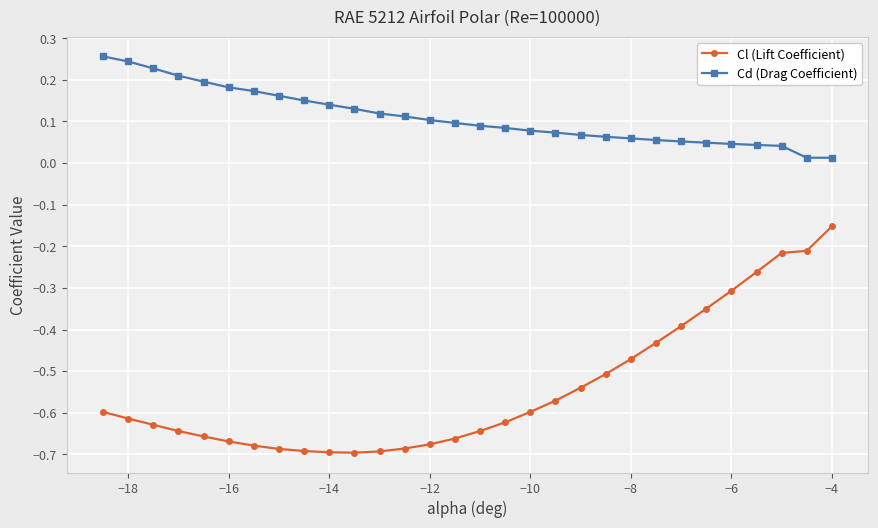

Which series has the widest spread of values?

Cl (Lift Coefficient)